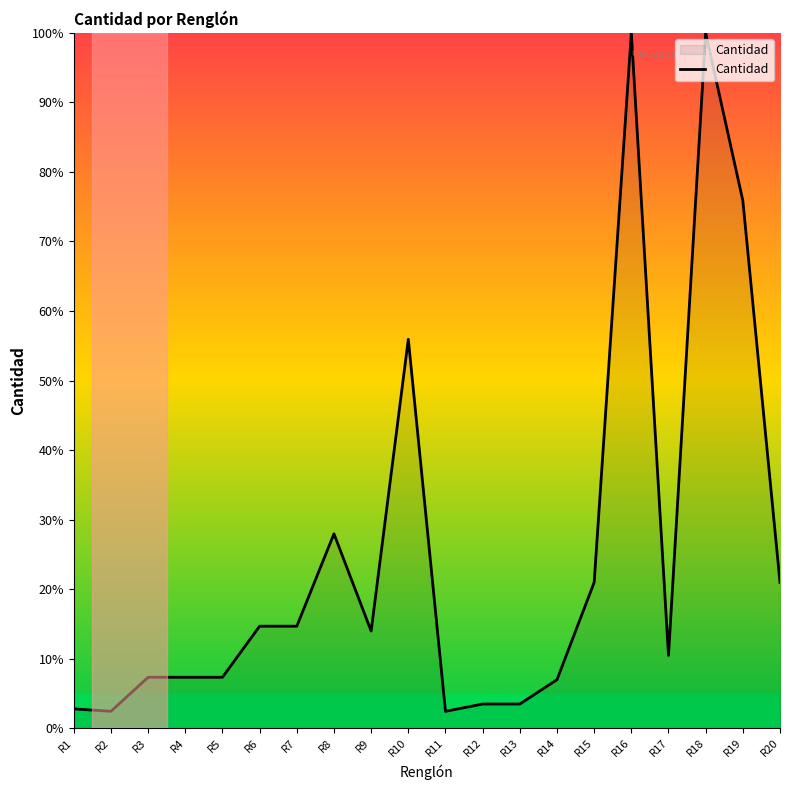

Between R8 and R3, which is larger?

R8